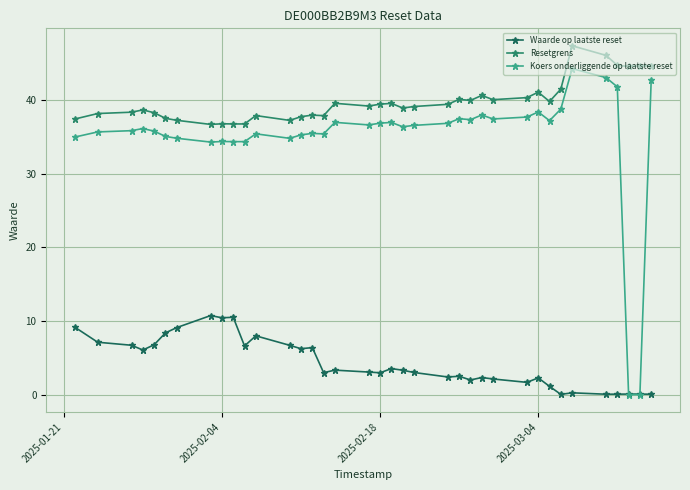

How many times do Koers onderliggende op laatste reset and Waarde op laatste reset cross each other?

2